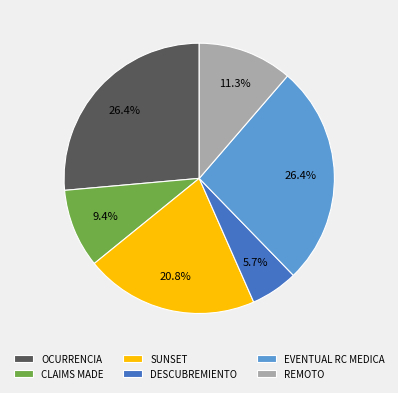

Is EVENTUAL RC MEDICA the majority of the pie?

No